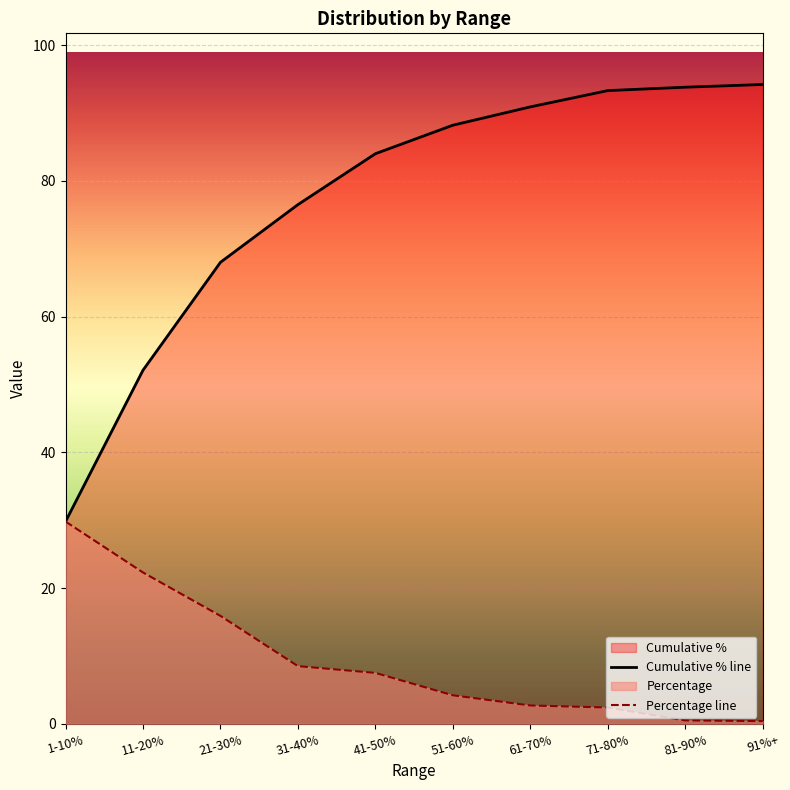

What is the difference between the maximum and minimum values in the Cumulative % line series?

64.4